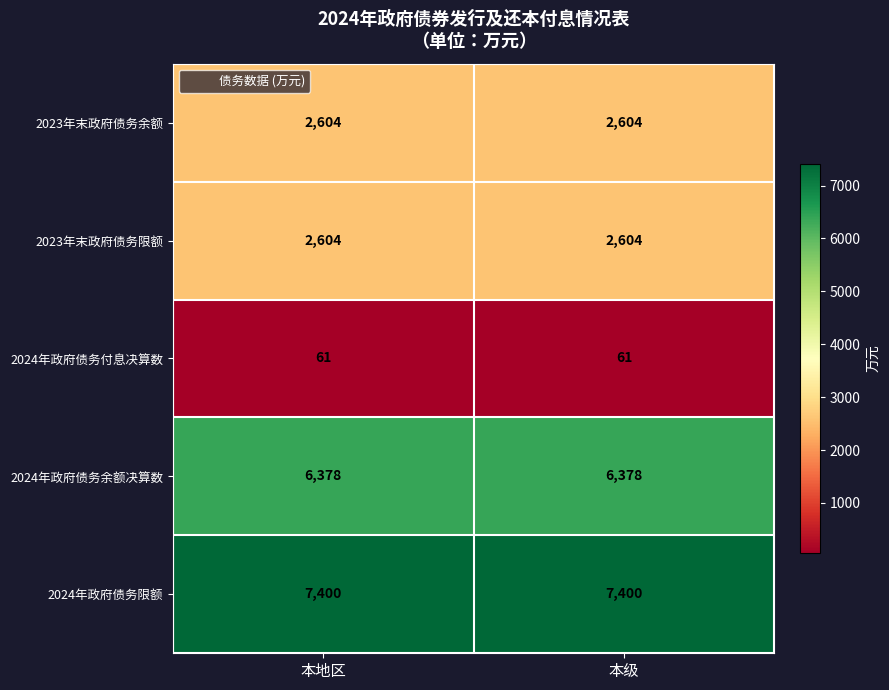

Is the value of 2023年末政府债务限额 at 本级 greater than the value of 2024年政府债务余额决算数 at 本级?

No